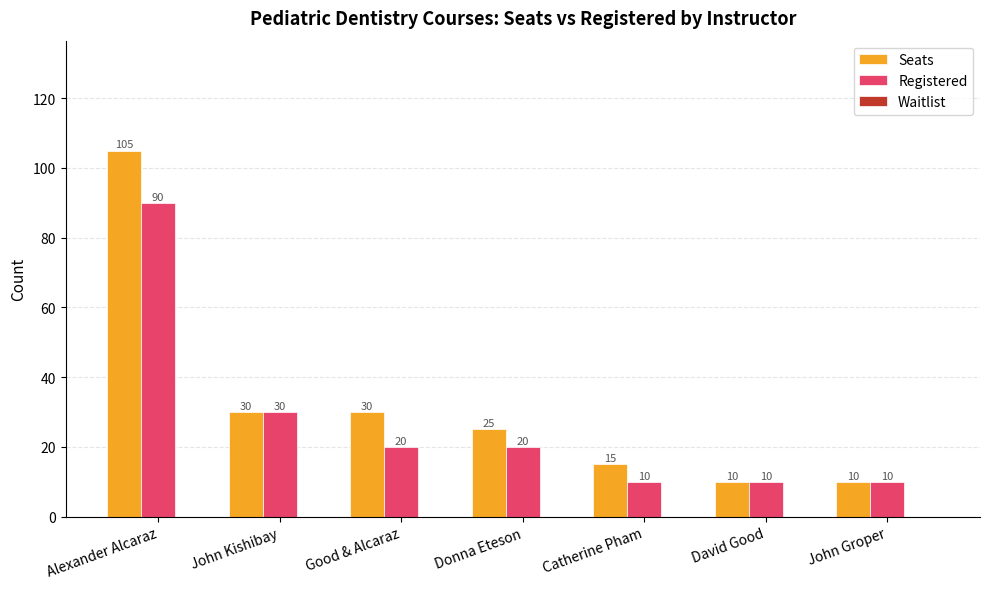

Count the Registered values in the range 10 to 30.

6